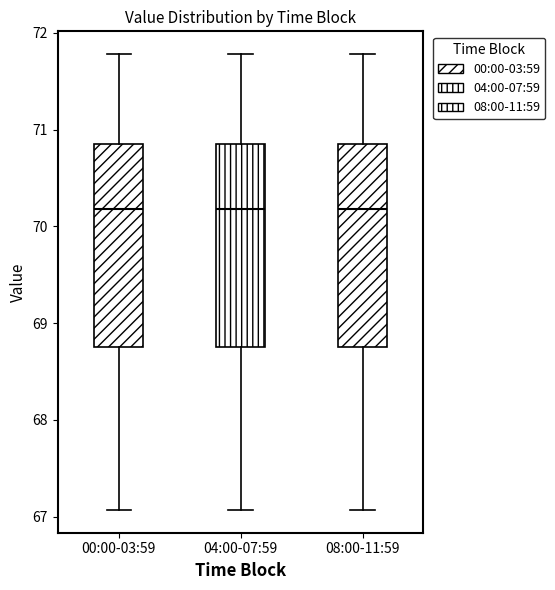

Reading left to right, transcribe this box plot: for each box, give where its median line is, the range the box spans, and where its two whiskers end, as read against the y-axis. The values are not printed on the chart, so give them approximately, as read against the axis.

00:00-03:59: median 70.2, box 68.8 to 70.9, whiskers 67.1 to 71.8
04:00-07:59: median 70.2, box 68.8 to 70.9, whiskers 67.1 to 71.8
08:00-11:59: median 70.2, box 68.8 to 70.9, whiskers 67.1 to 71.8